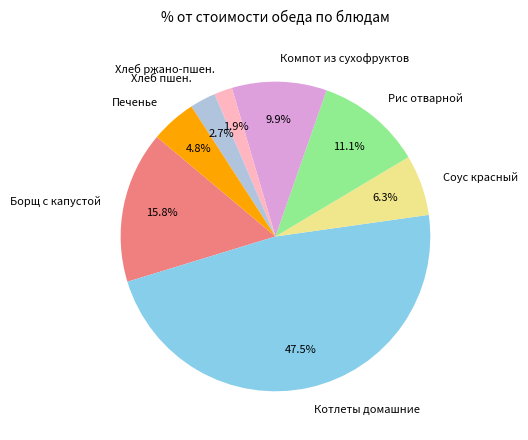

What percentage is NOT represented by Соус красный?

93.7%